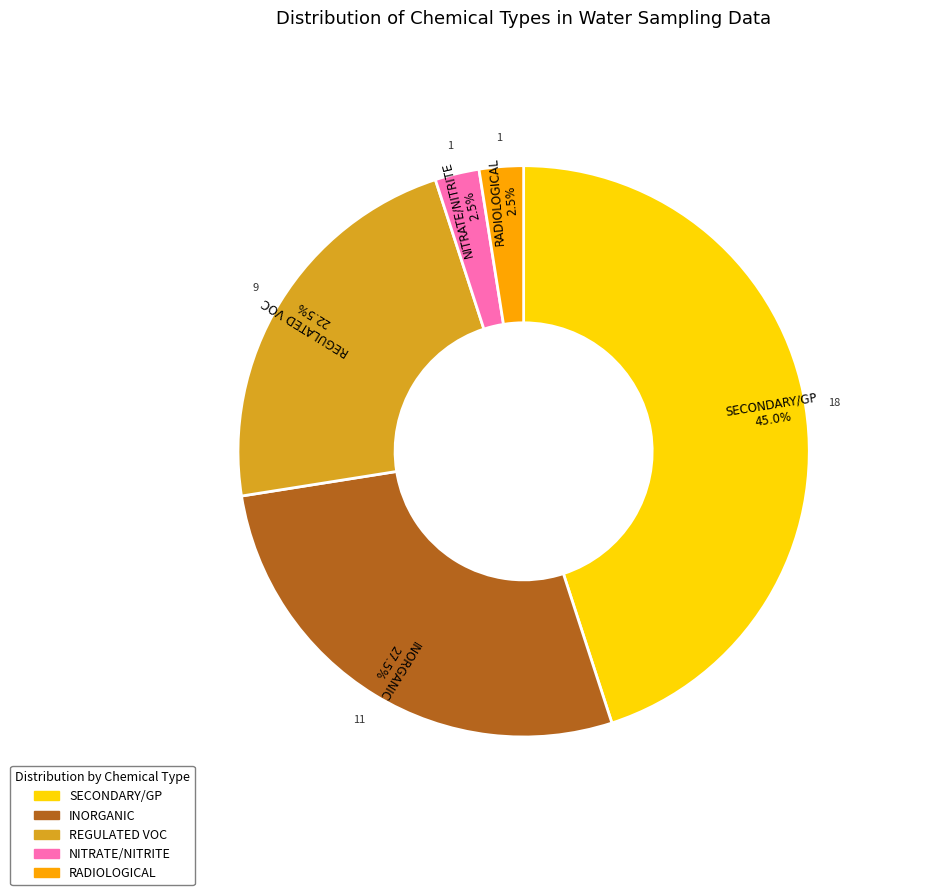

Which category has the biggest portion of the pie?

SECONDARY/GP